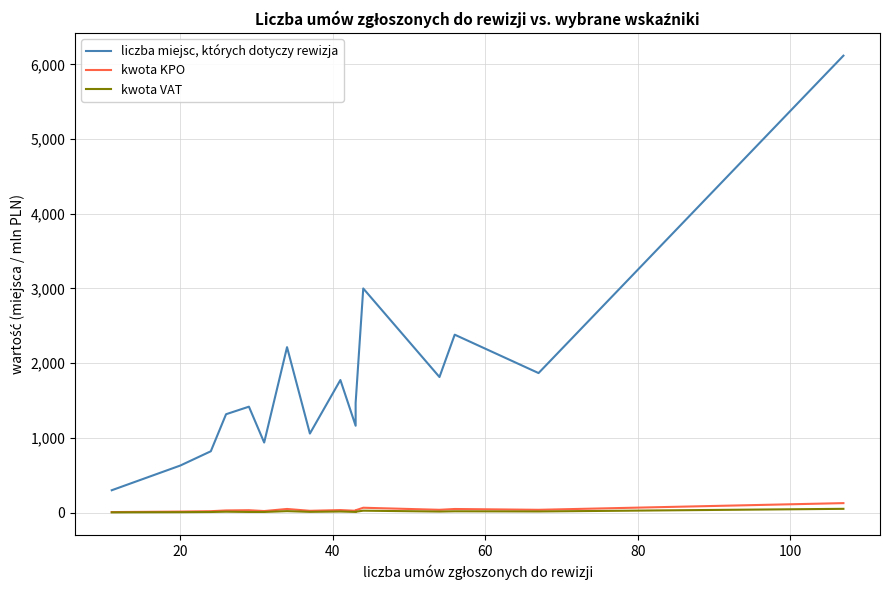

Does the chart display data point markers on the line(s)?

No